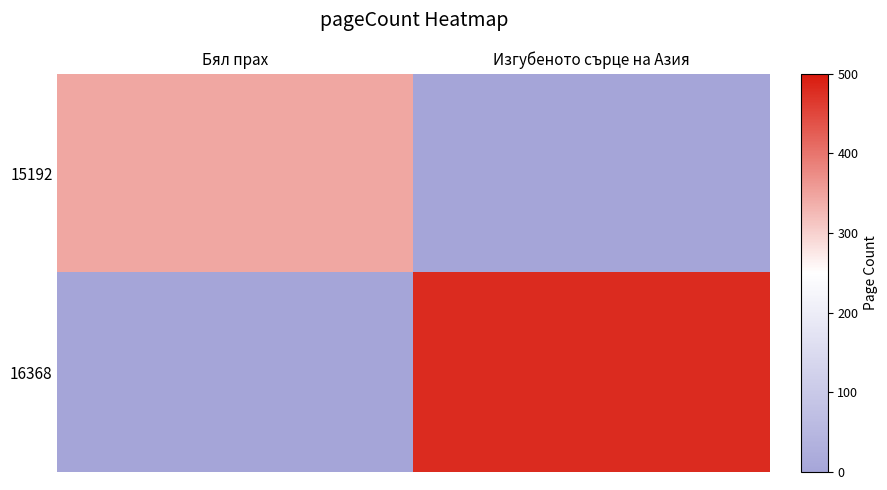

Reading left to right, what are all the values shown in this chart?

15192: Бял прах=344	Изгубеното сърце на Азия=0
16368: Бял прах=0	Изгубеното сърце на Азия=480